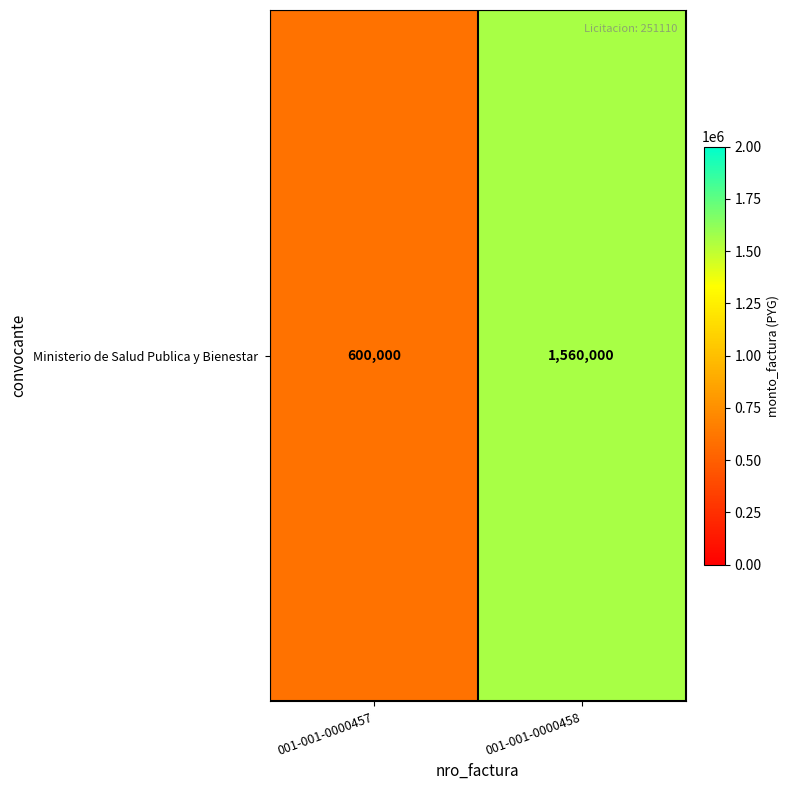

Which category has the lowest value across all series?

001-001-0000457